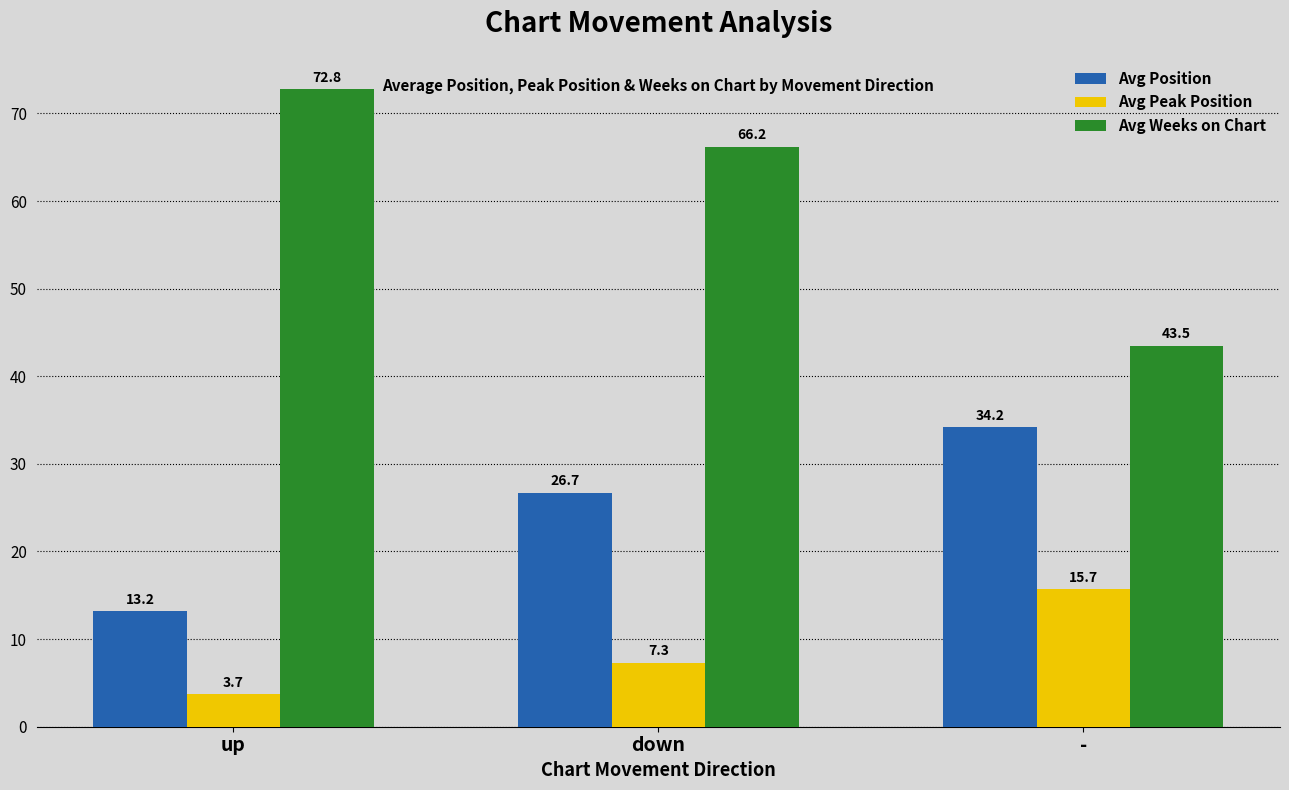

What is the sum of the Avg Weeks on Chart values at - and down?

109.7